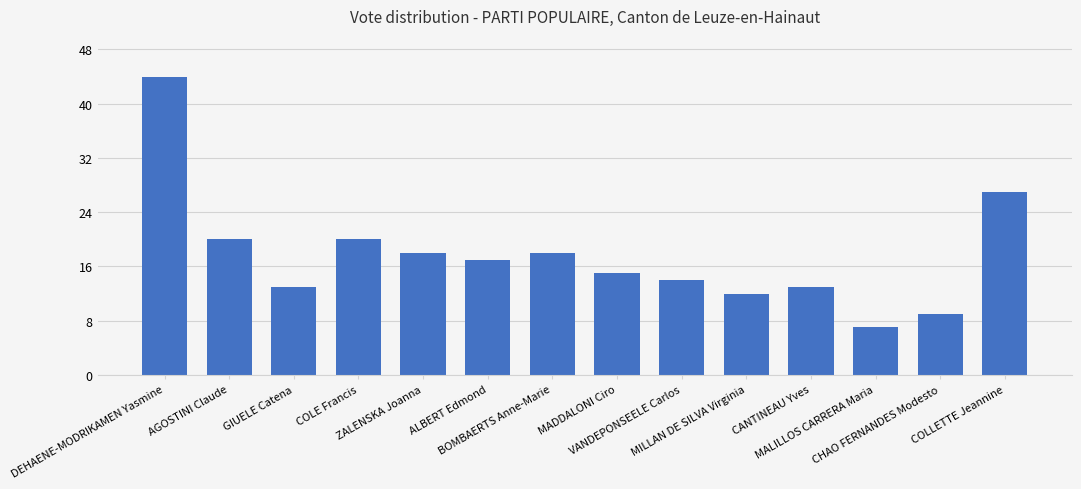

What is the maximum value shown in the chart?

44